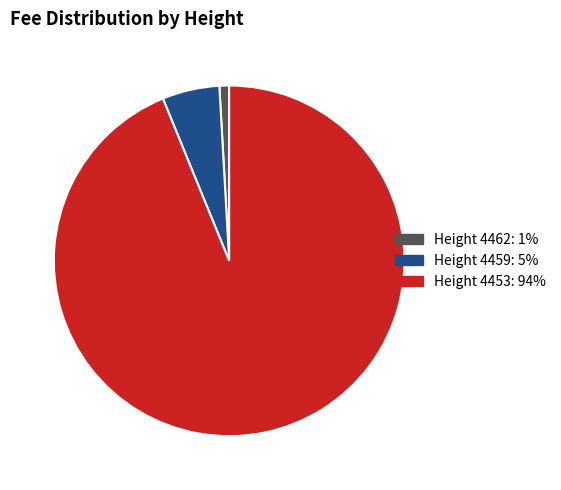

Rank the categories by value from highest to lowest.

Height 4453: 94%, Height 4459: 5%, Height 4462: 1%